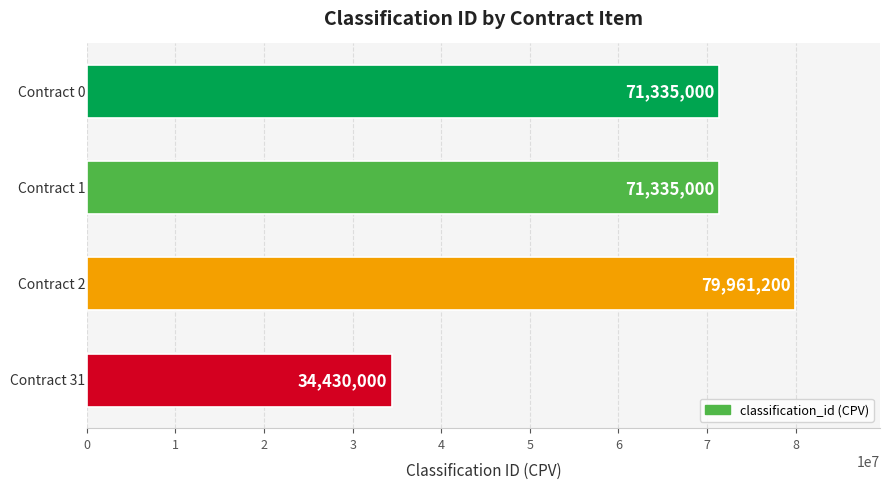

What is the greatest value displayed?

79961200